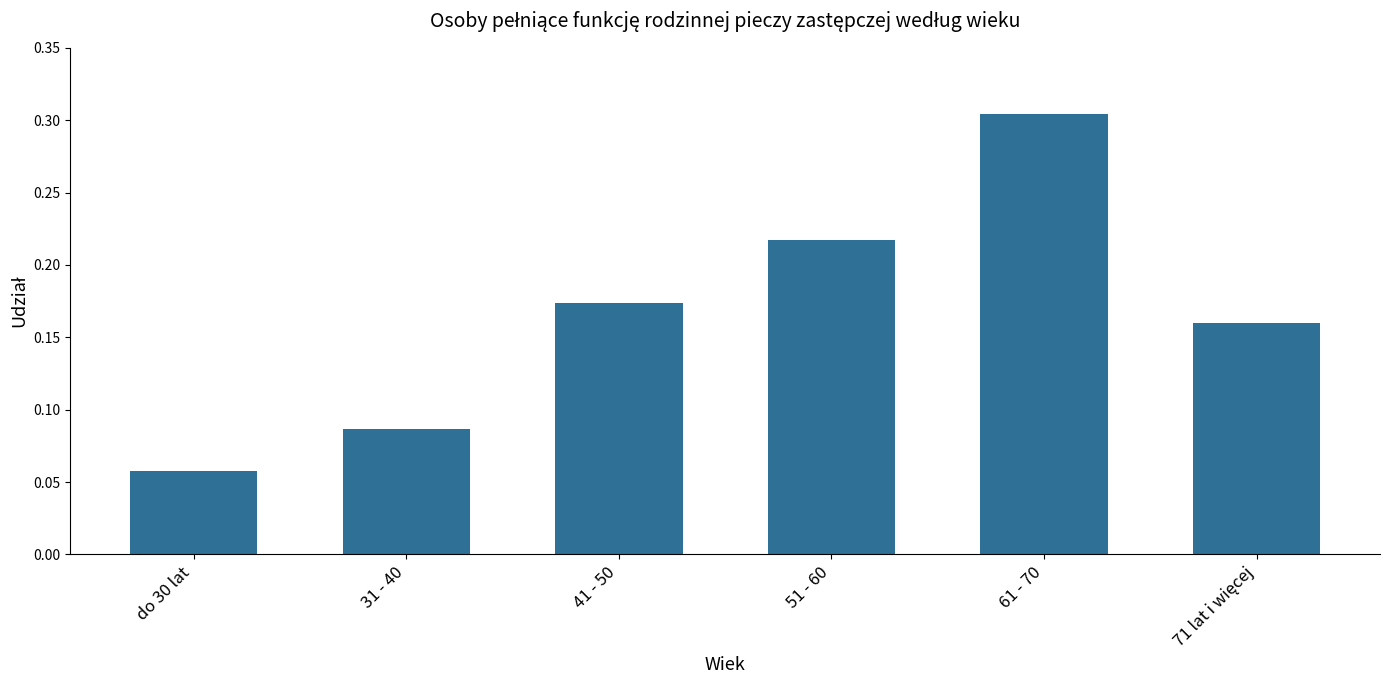

What is the label of the 4th bar from the right?

41 - 50